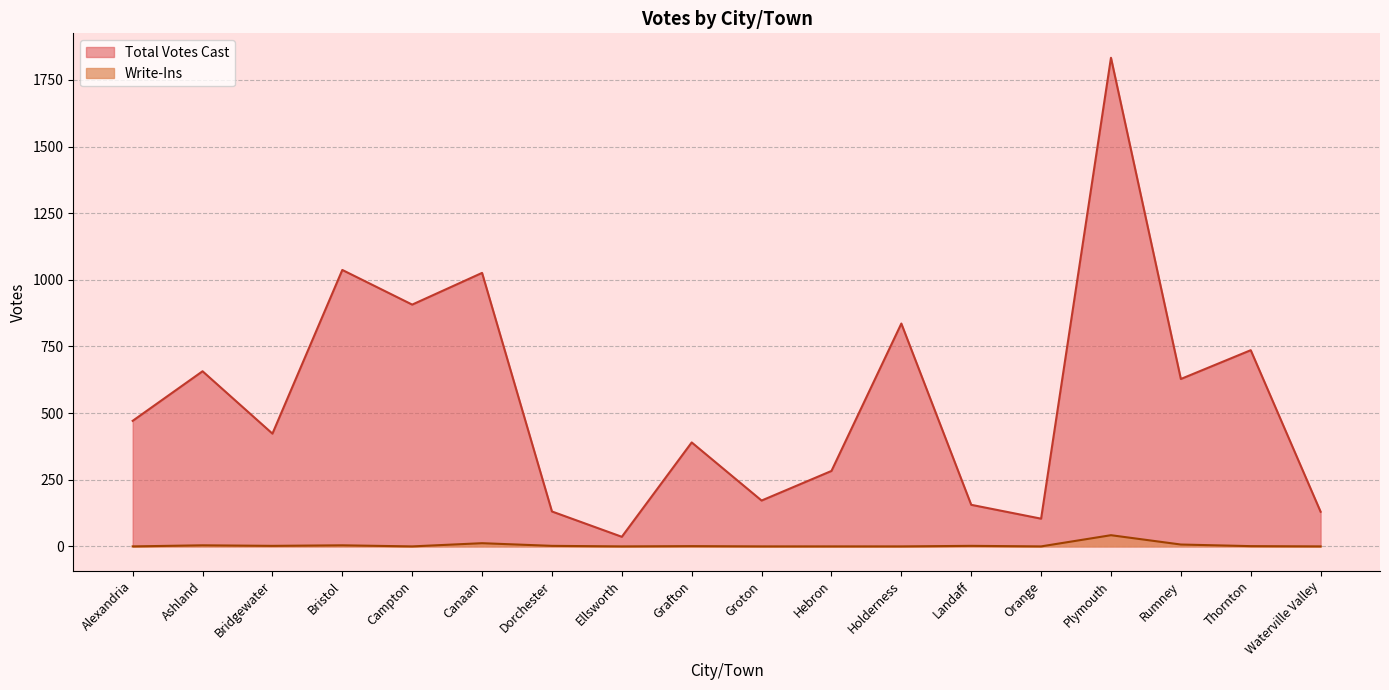

Rank the series by their average value, from highest to lowest.

Total Votes Cast, Write-Ins